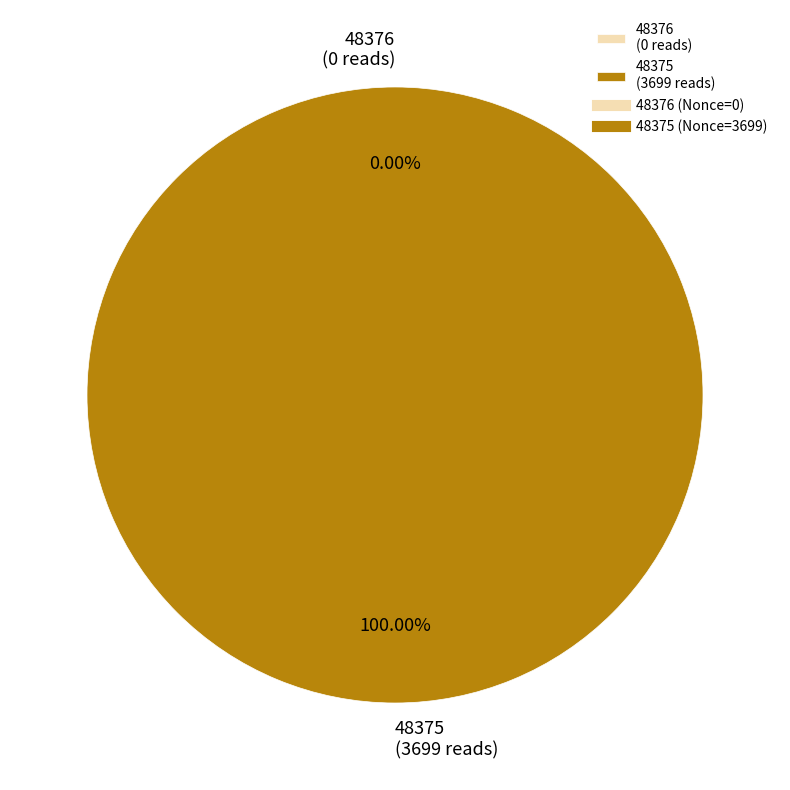

Which slice is the smallest?

48376